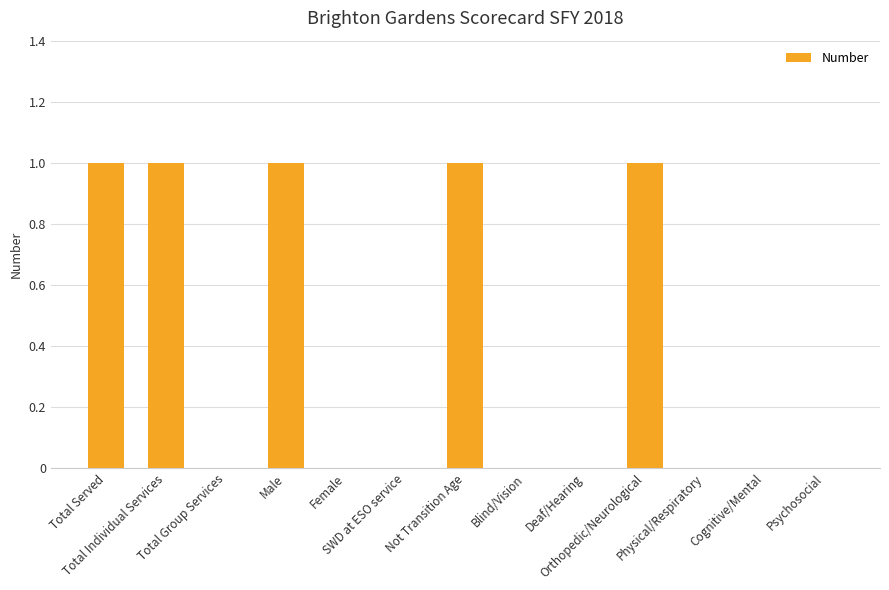

What is the difference between the values at Deaf/Hearing and Not Transition Age?

1